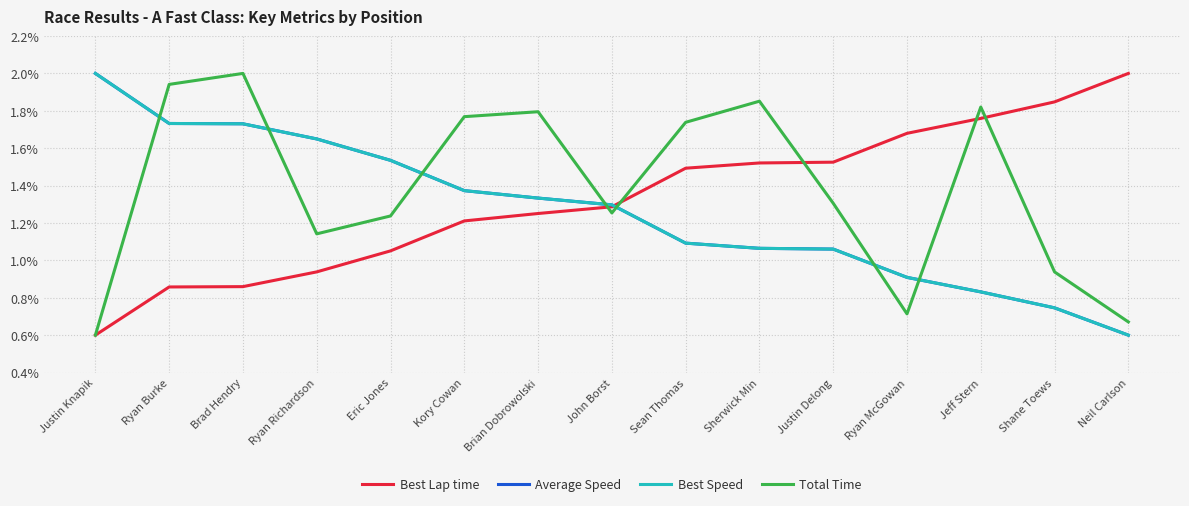

How many Total Time values are between 0 and 1?

15